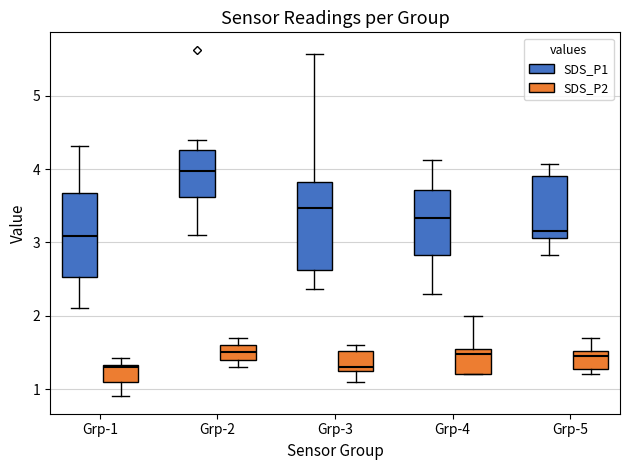

Reading left to right, transcribe this box plot: for each box, give where its median line is, the range the box spans, and where its two whiskers end, as read against the y-axis. The values are not printed on the chart, so give them approximately, as read against the axis.

Grp-1 (SDS_P1): median 3.1, box 2.5 to 3.7, whiskers 2.1 to 4.3
Grp-1 (SDS_P2): median 1.3, box 1.1 to 1.3, whiskers 0.9 to 1.4
Grp-2 (SDS_P1): median 4.0, box 3.6 to 4.3, whiskers 3.1 to 4.4
Grp-2 (SDS_P2): median 1.5, box 1.4 to 1.6, whiskers 1.3 to 1.7
Grp-3 (SDS_P1): median 3.5, box 2.6 to 3.8, whiskers 2.4 to 5.6
Grp-3 (SDS_P2): median 1.3 (just above the box's lower edge), box 1.3 to 1.5, whiskers 1.1 to 1.6
Grp-4 (SDS_P1): median 3.3, box 2.8 to 3.7, whiskers 2.3 to 4.1
Grp-4 (SDS_P2): median 1.5, box 1.2 to 1.6, whiskers 1.2 to 2.0
Grp-5 (SDS_P1): median 3.2, box 3.1 to 3.9, whiskers 2.8 to 4.1
Grp-5 (SDS_P2): median 1.5 (just below the box's upper edge), box 1.3 to 1.5, whiskers 1.2 to 1.7